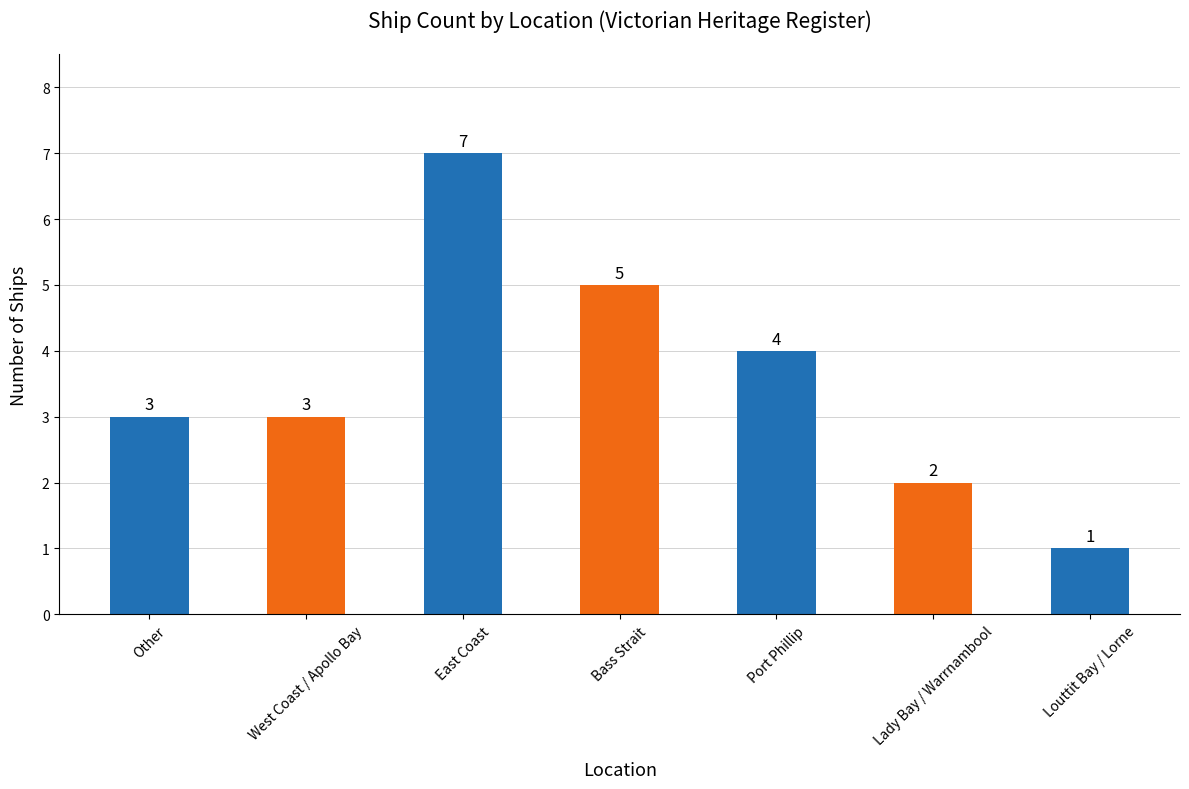

What is the greatest value displayed?

7